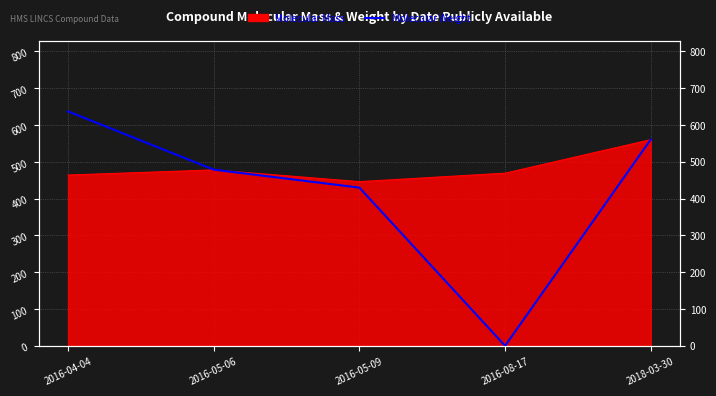

Reading right to left, extract all data points from this chart.

560.6	0.0	429.9	478.7	637.0